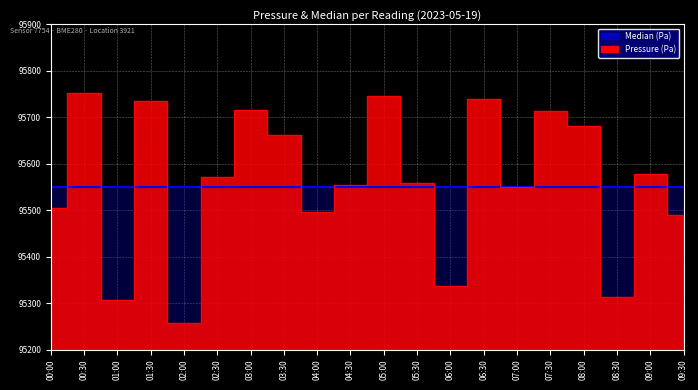

At which label does the data first exceed 95571?

00:30